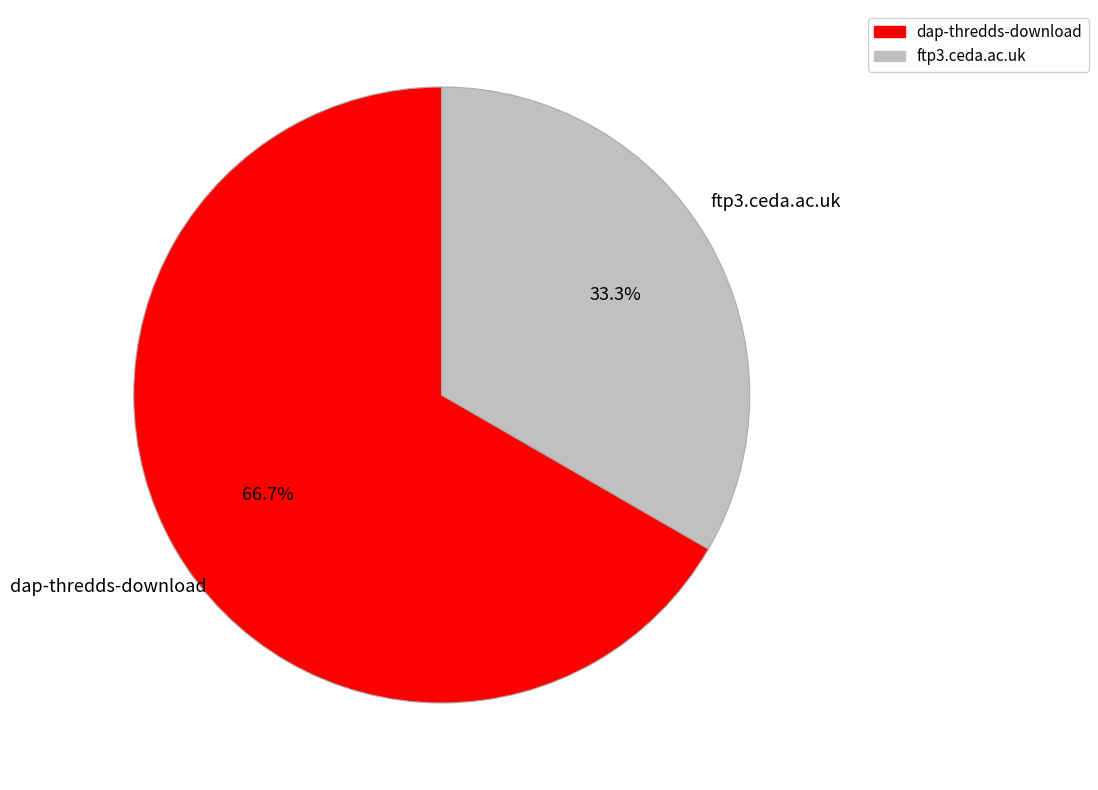

Between dap-thredds-download and ftp3.ceda.ac.uk, which is larger?

dap-thredds-download